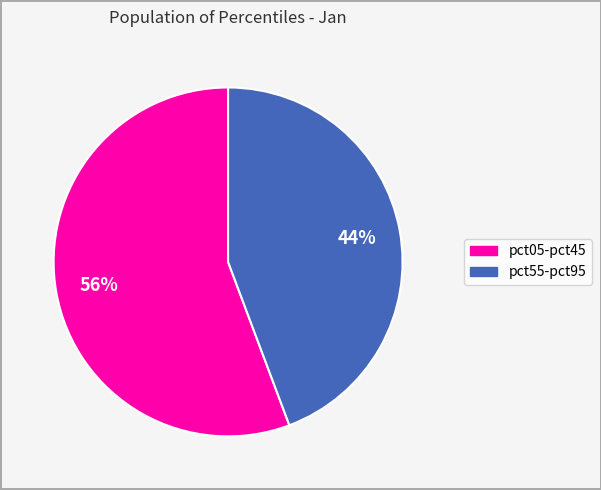

To the nearest percent, what is the average slice percentage?

50%